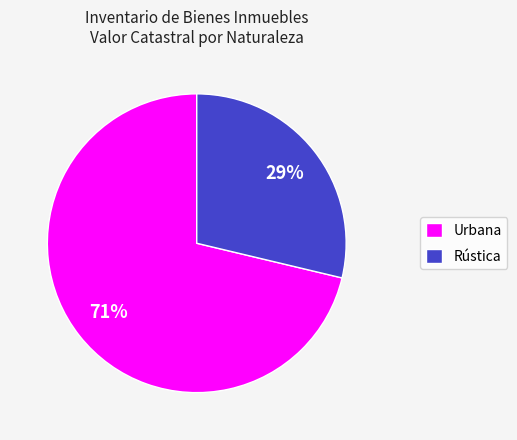

To the nearest percent, what is the average slice percentage?

50%